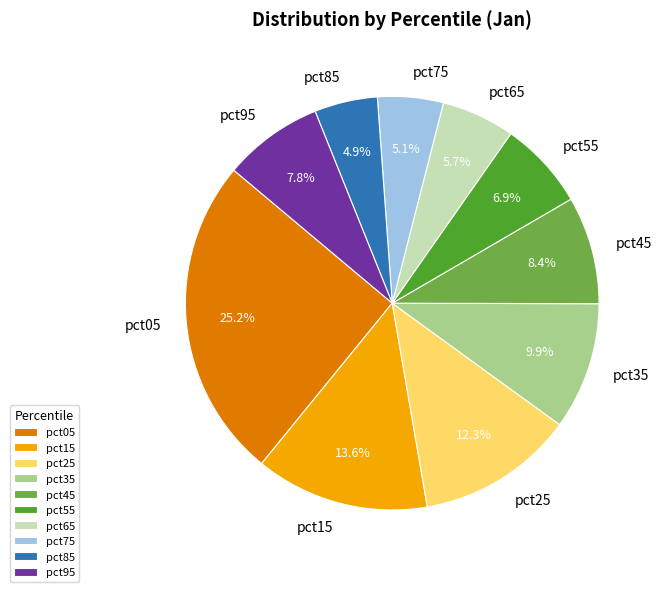

Which slice is the largest?

pct05